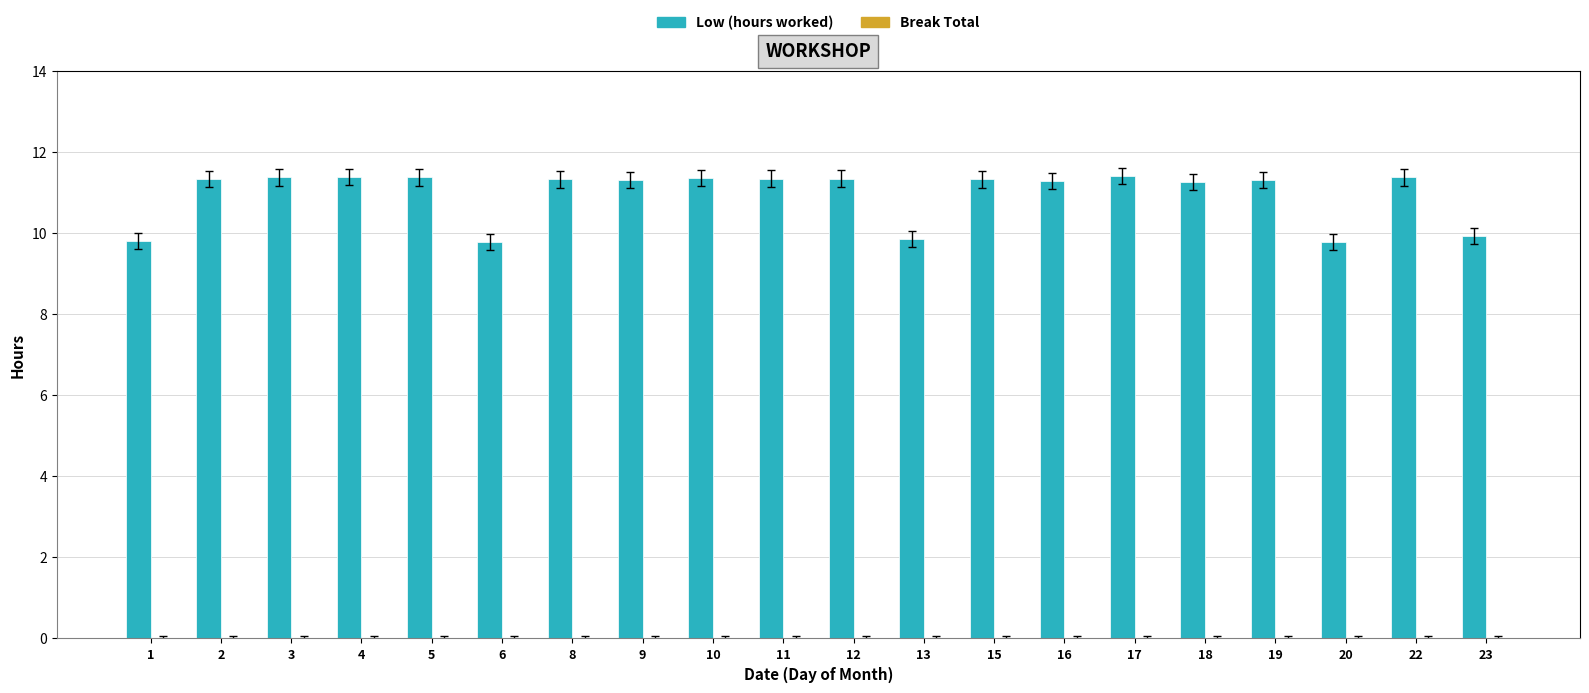

What is the minimum value shown in the chart?

9.8